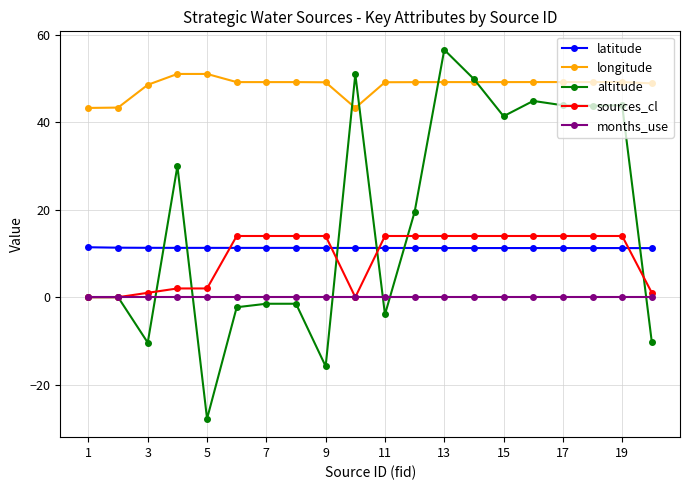

What is the difference between the second highest and second lowest values in the longitude series?

7.8